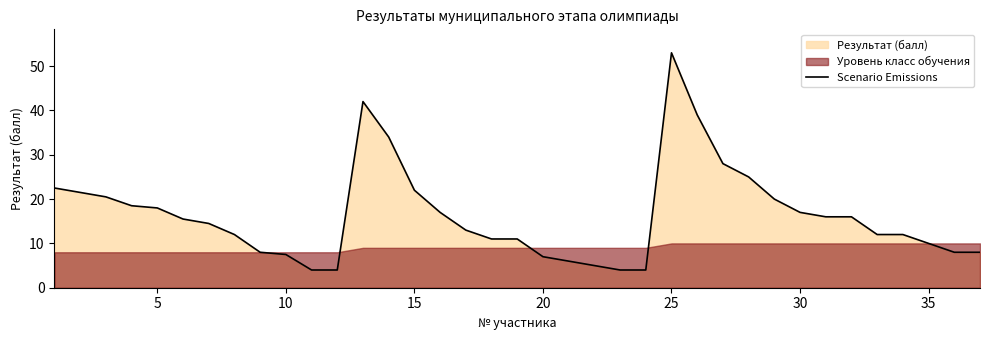

At which label does Scenario Emissions reach its peak?

25